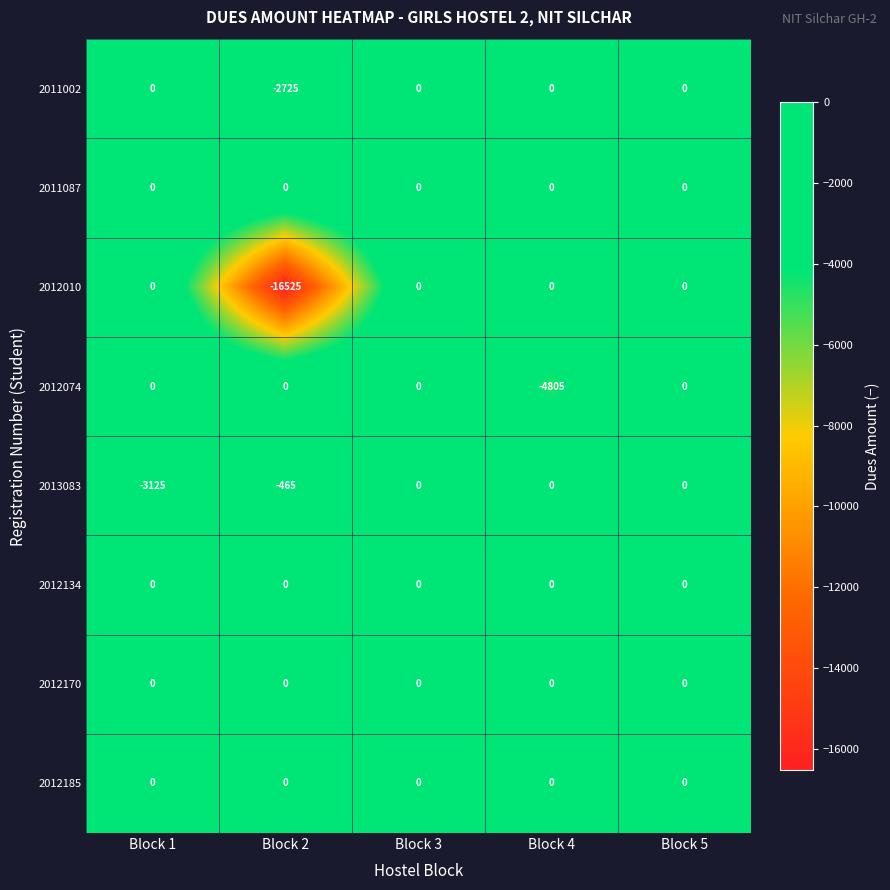

What is the smallest value displayed?

-16525